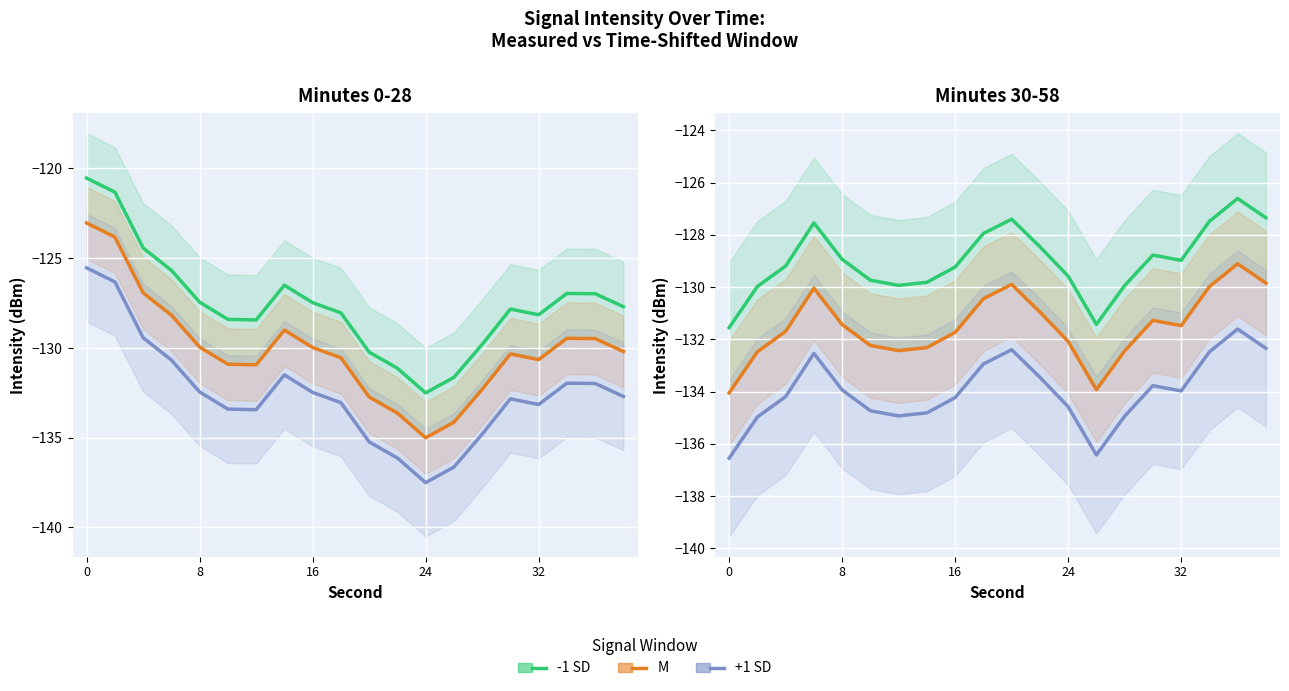

The value of +1 SD at 16 is -182.3. True or false?

False